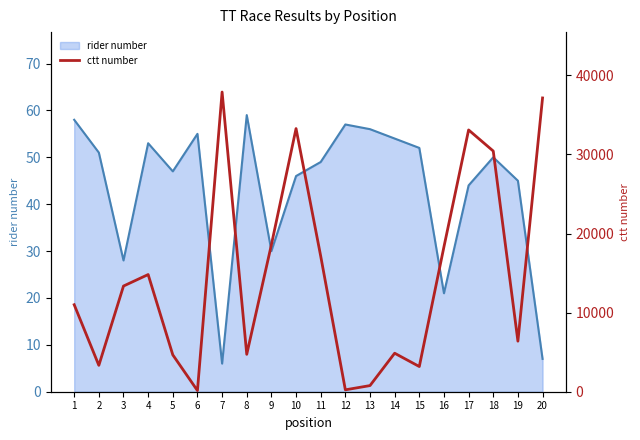

How many values exceed 13362?

9